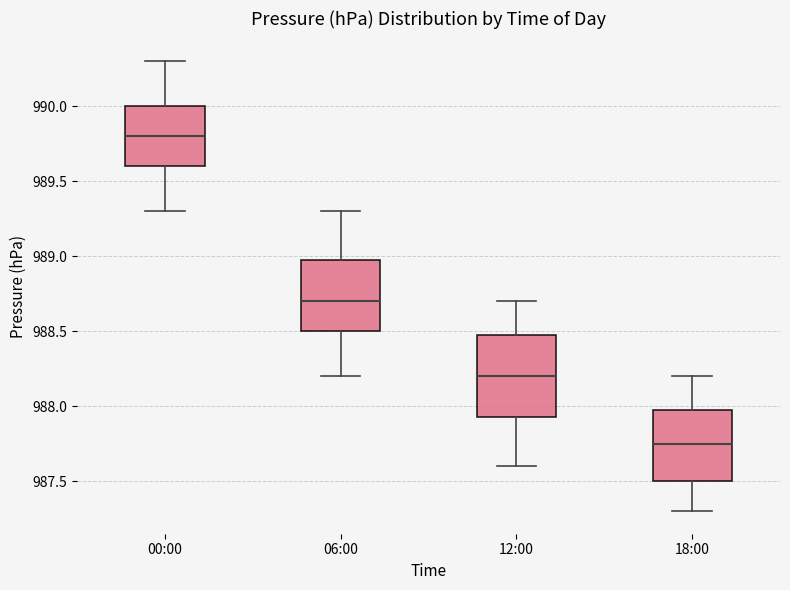

Which box's median line is the highest?

00:00